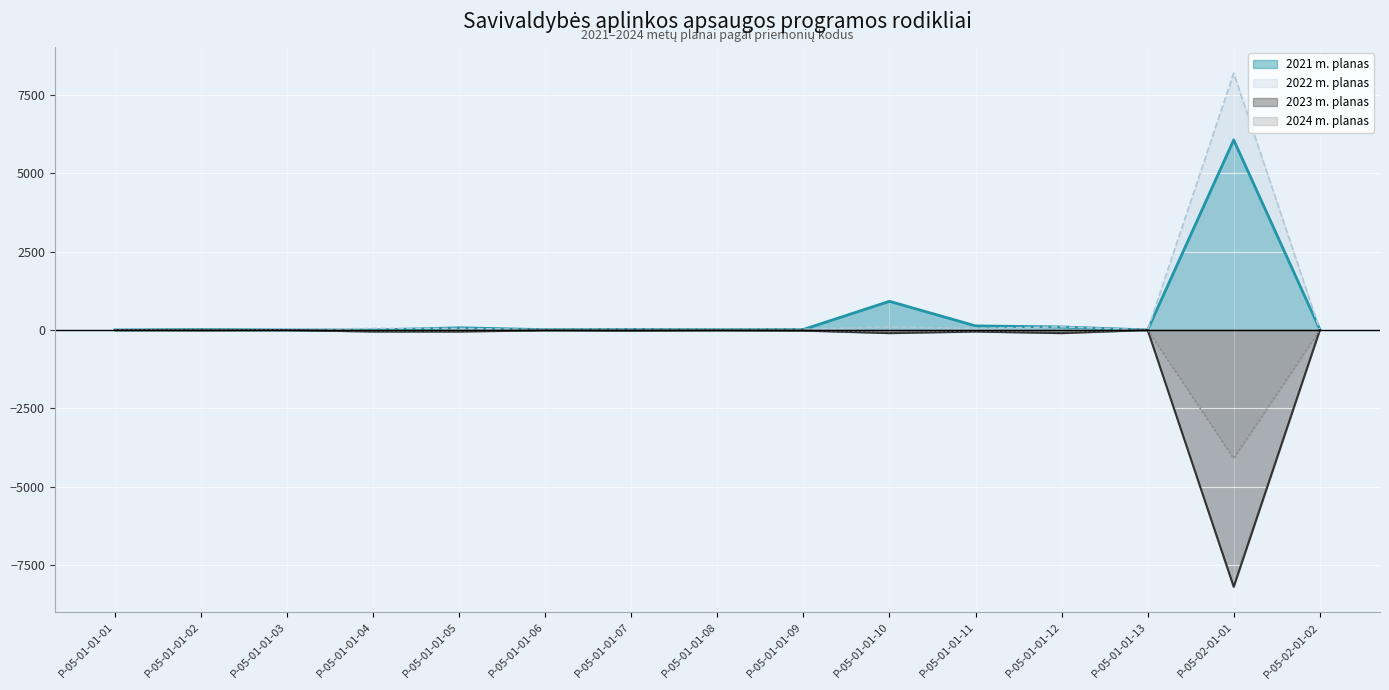

What is the value of the 2023 m. planas point at the 3rd from the left?

-1.0